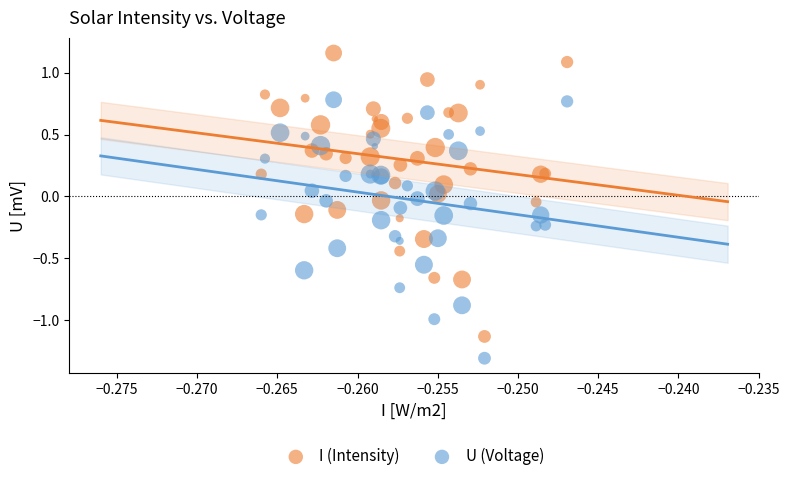

Which series reaches the maximum Y coordinate?

I (Intensity)